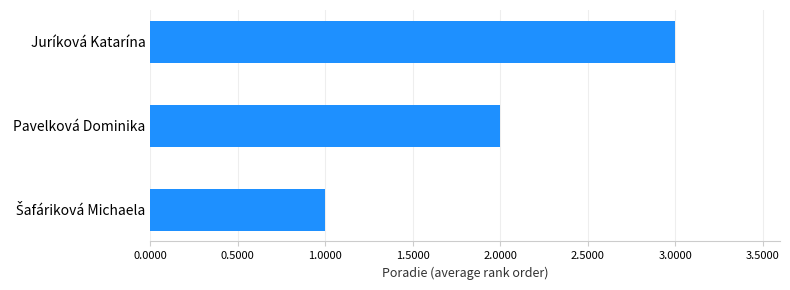

At which category does the chart reach its peak across all series?

Juríková Katarína